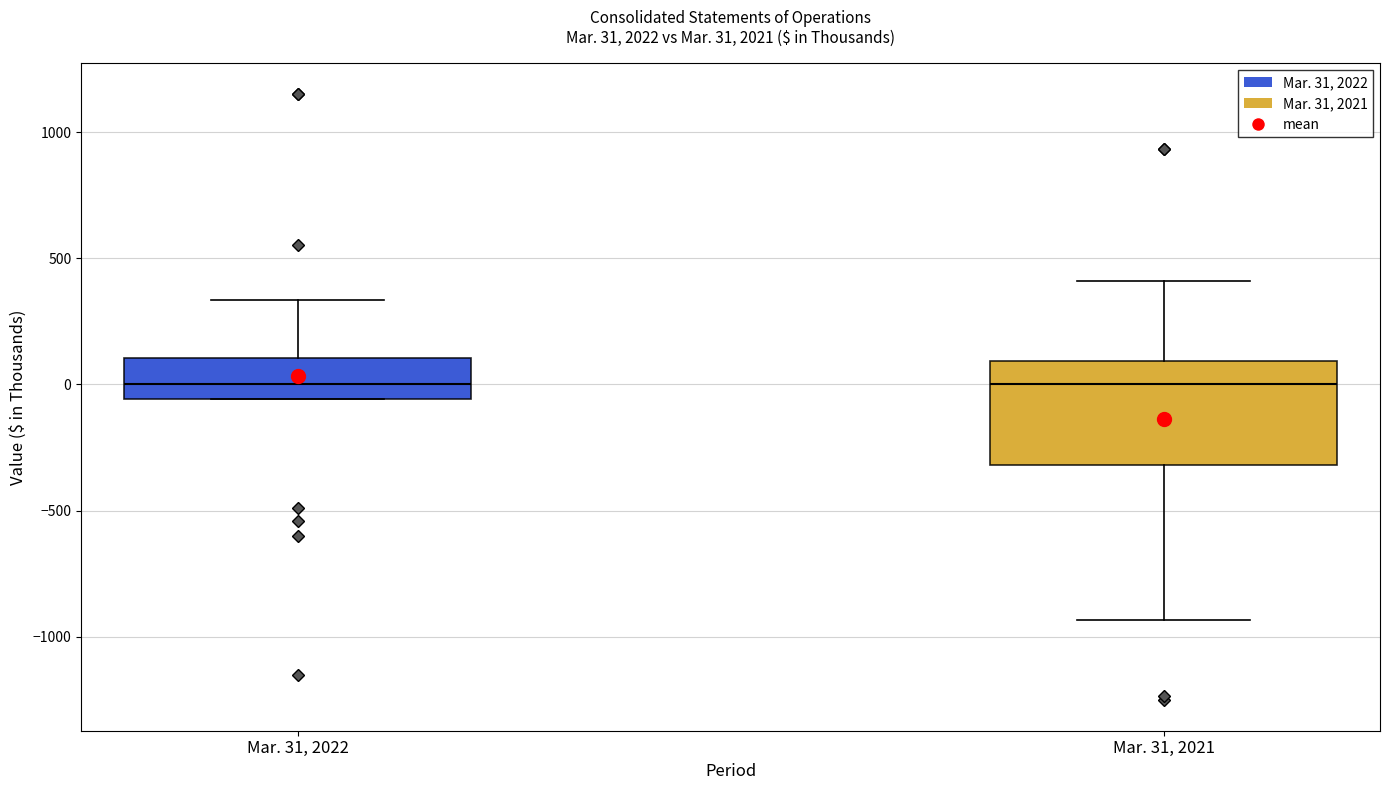

Comparing the boxes themselves (not the whiskers), which one is the tallest?

Mar. 31, 2021